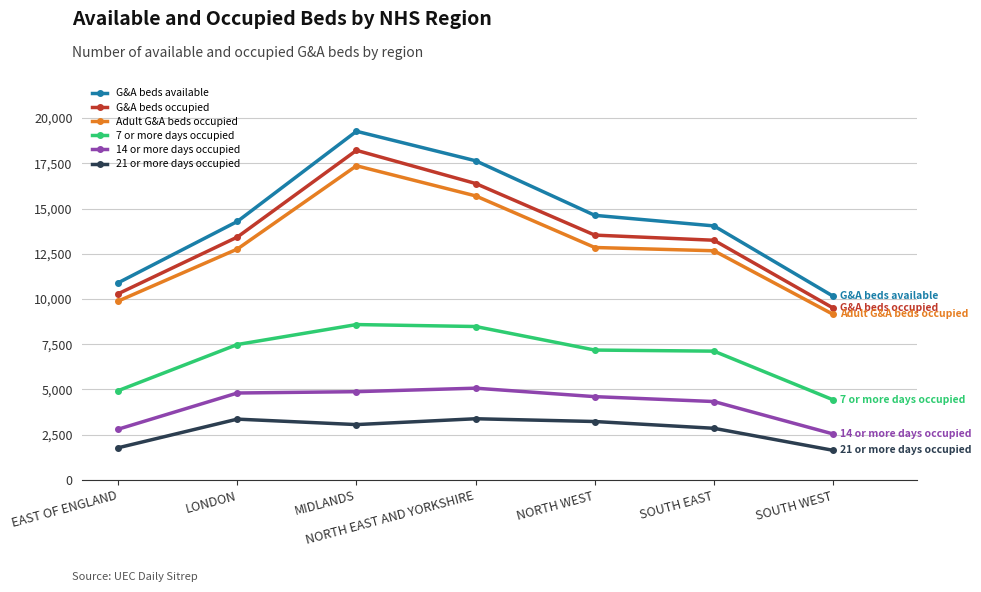

What is the sum of all G&A beds available values?

100902